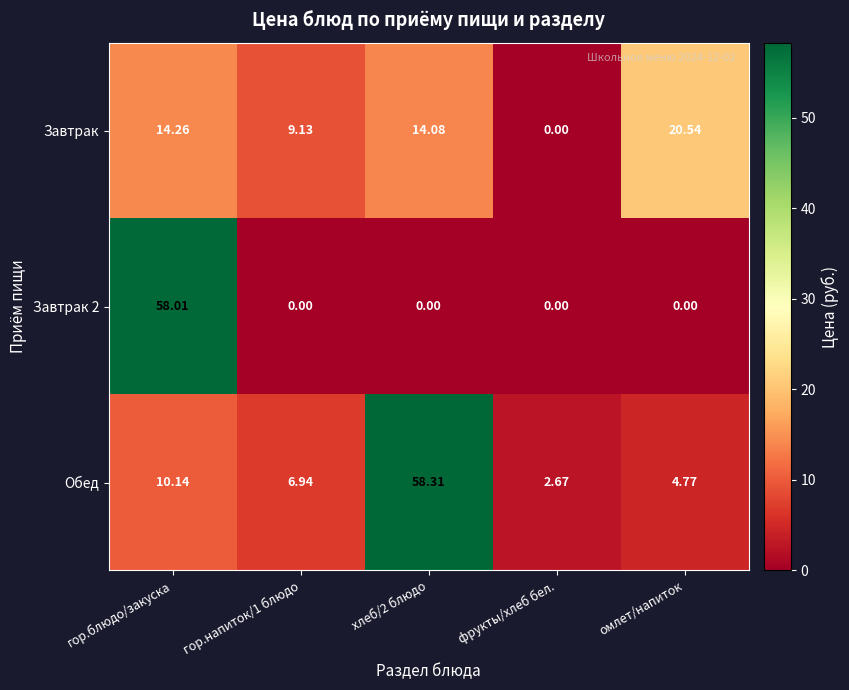

Which category has the lowest value in the Завтрак series?

фрукты/хлеб бел.